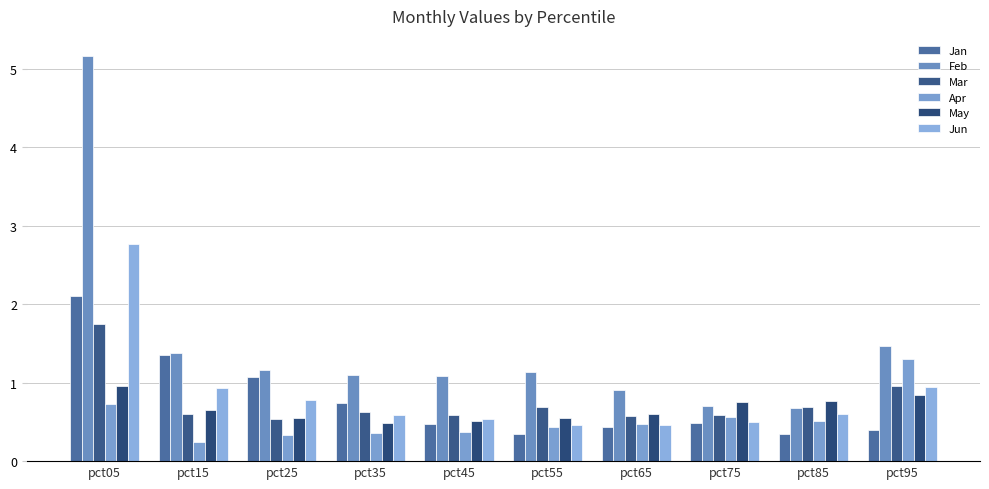

At which category does the chart reach its peak across all series?

pct05